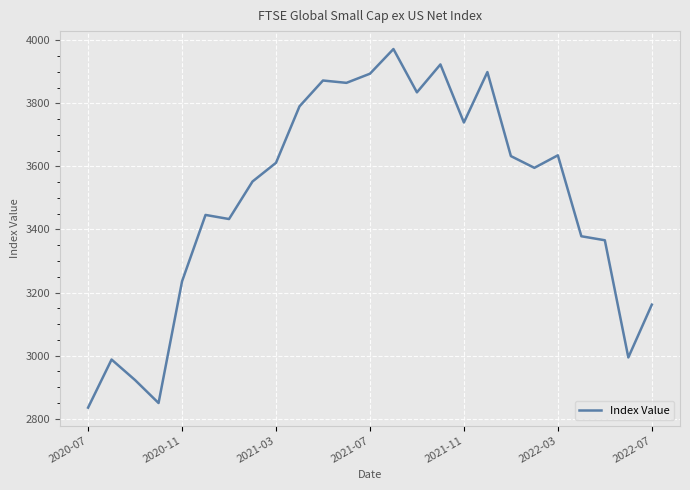

What is the minimum value shown in the chart?

2835.0